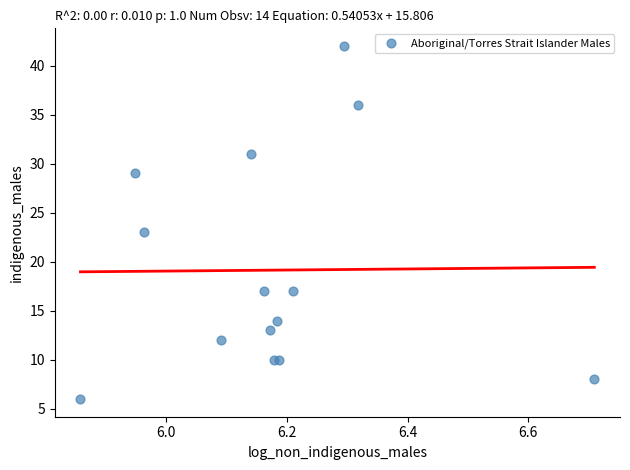

What Y value in the scatter plot is closest to 24?

23